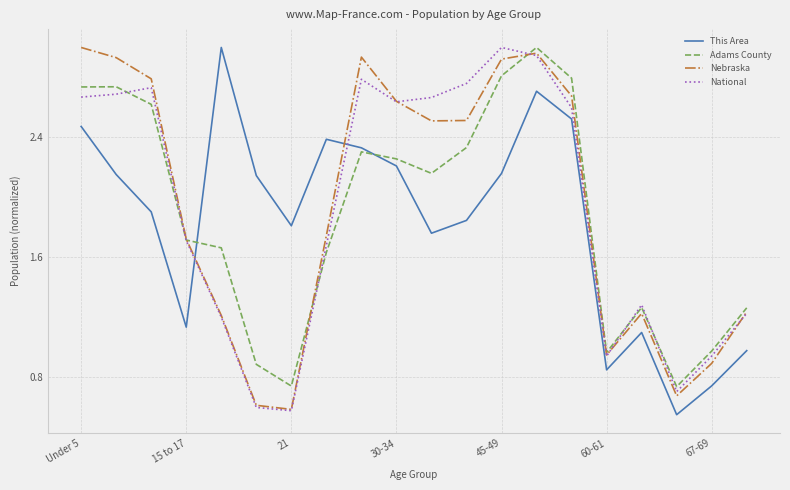

True or false: National and This Area cross at least once.

True